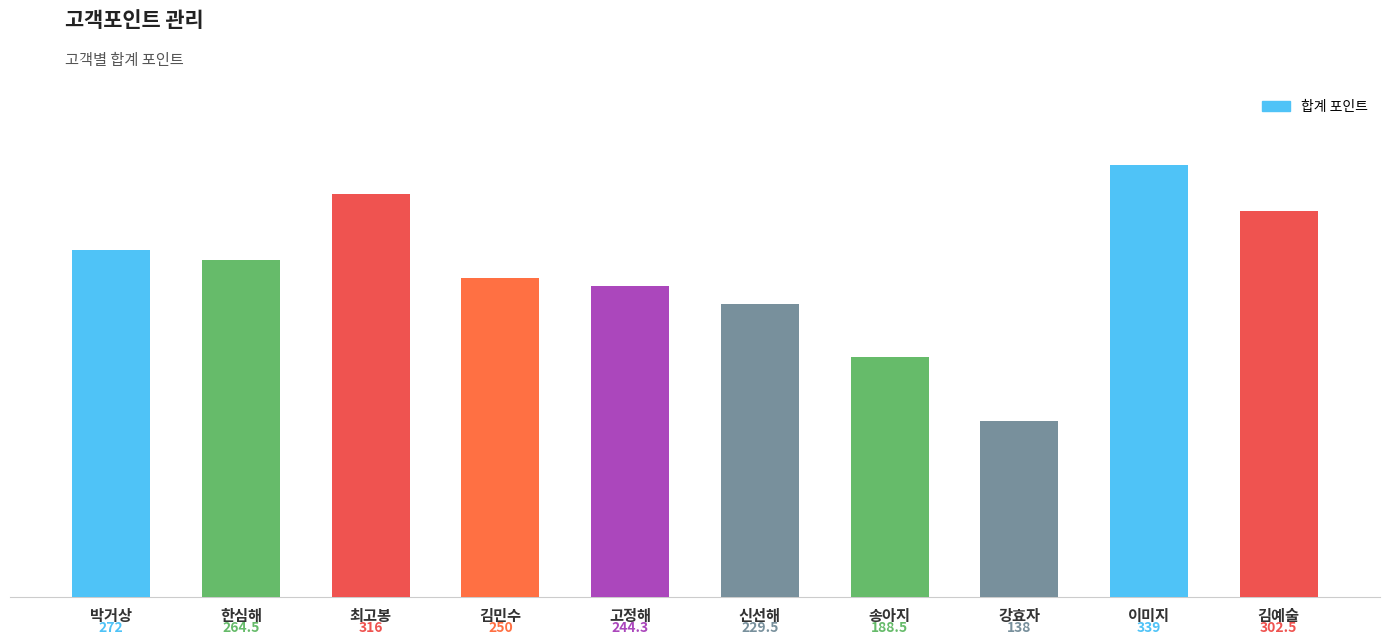

The chart shows a value of 138.0 at 강효자. True or false?

True